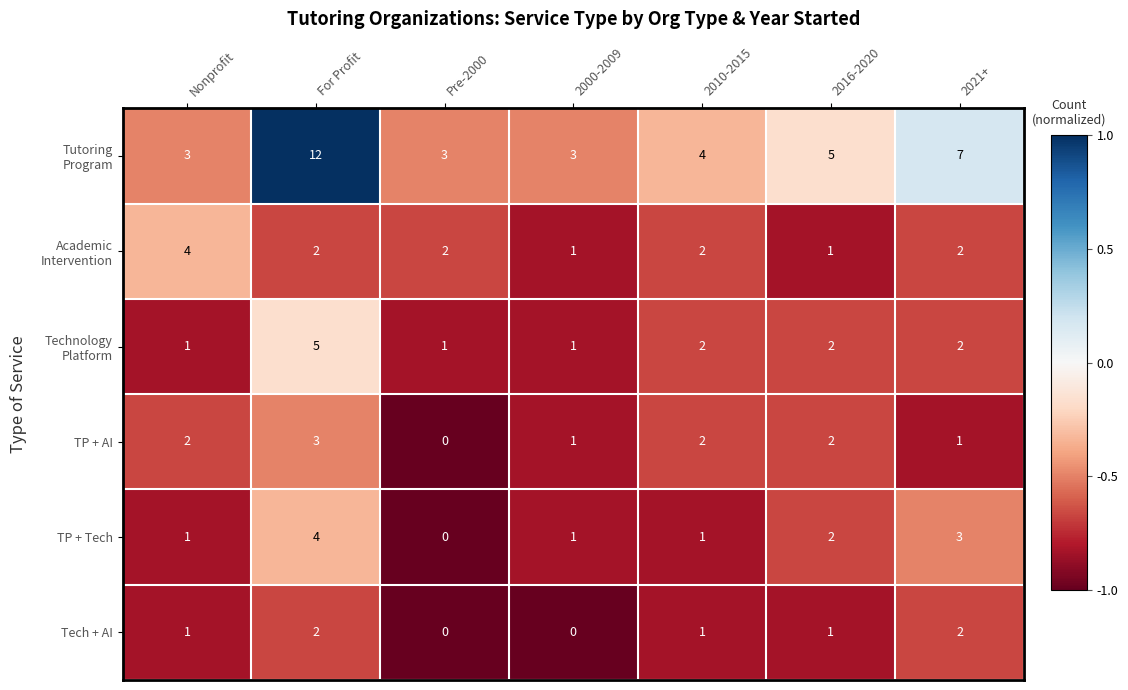

What is the total value across all series at 2010-2015?

12